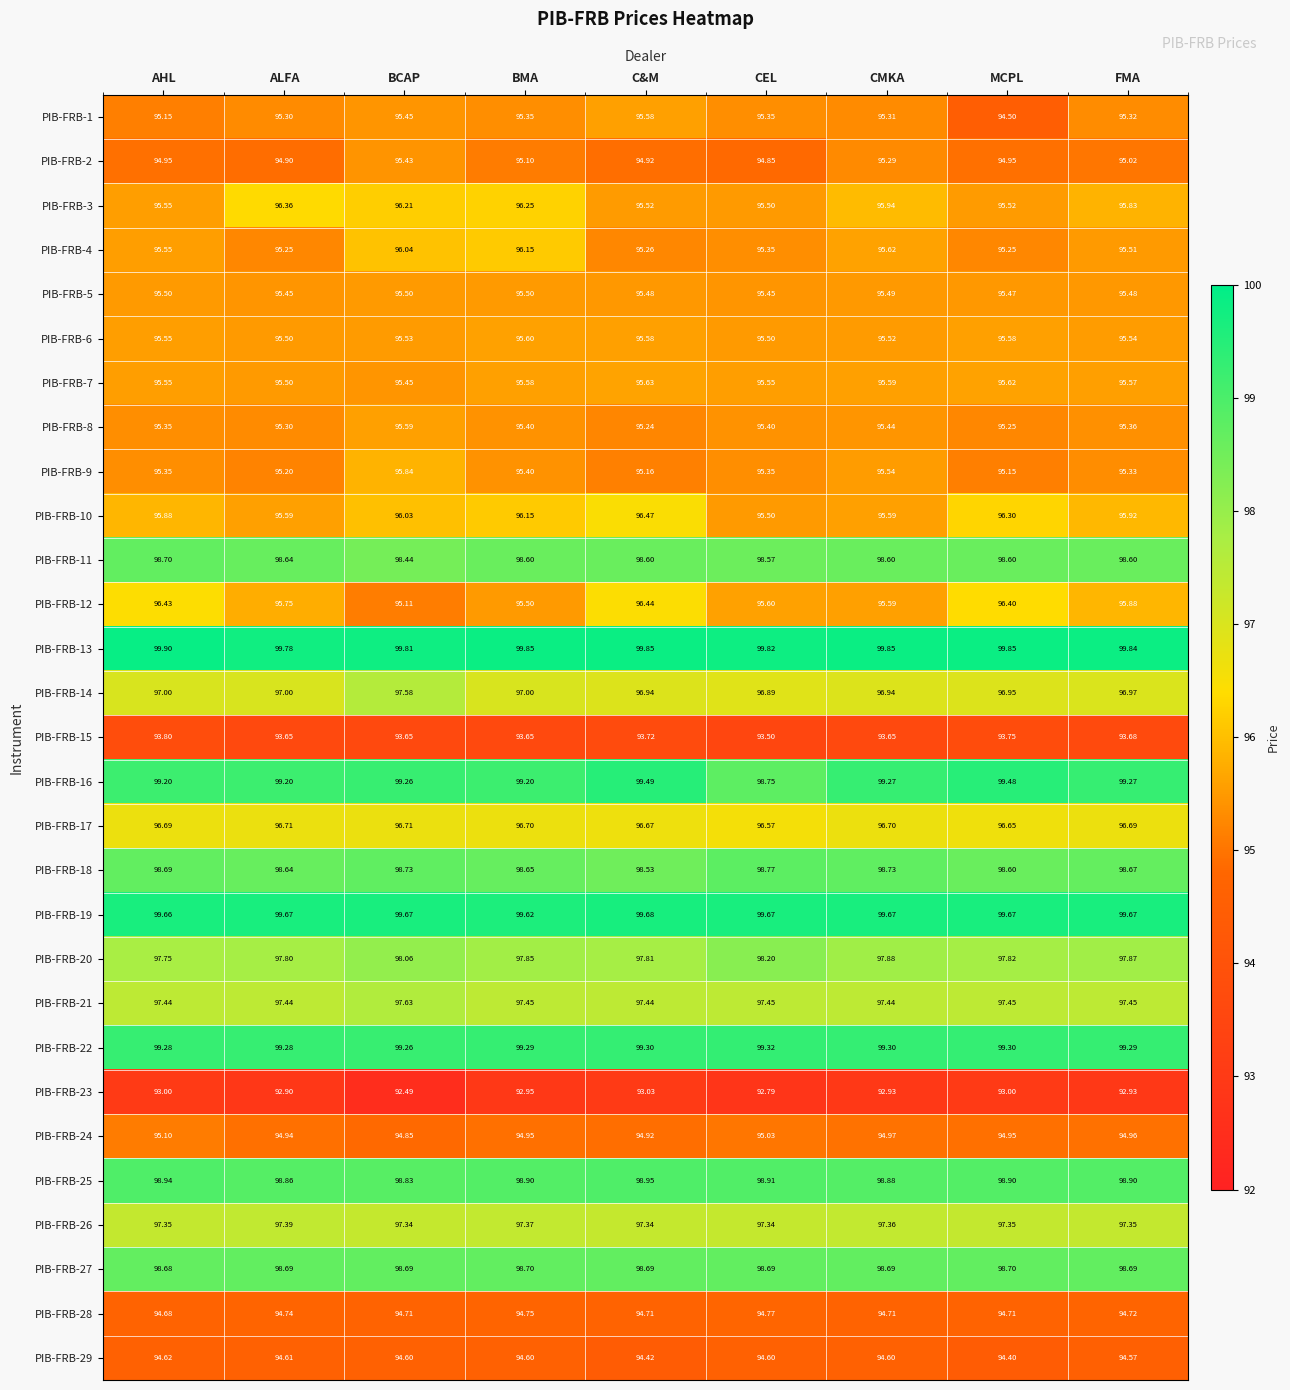

At which label is PIB-FRB-12 closest to 95?

BCAP